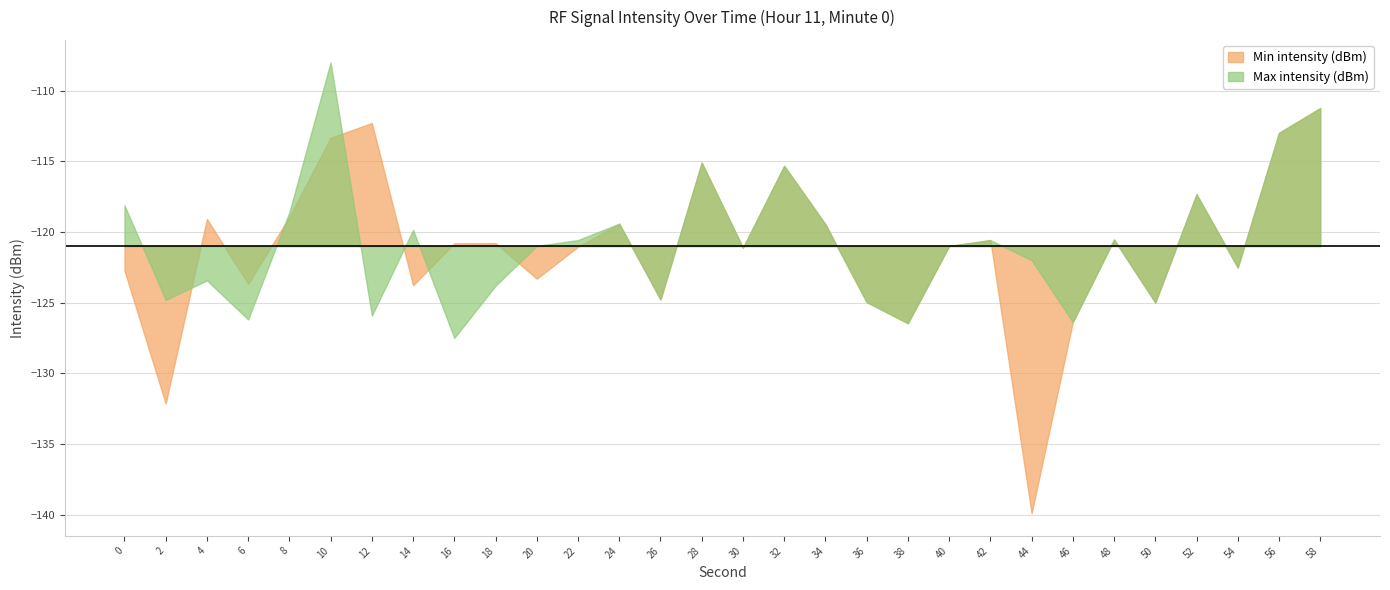

Where do Max intensity (dBm) and Min intensity (dBm) first cross each other?

2 and 4